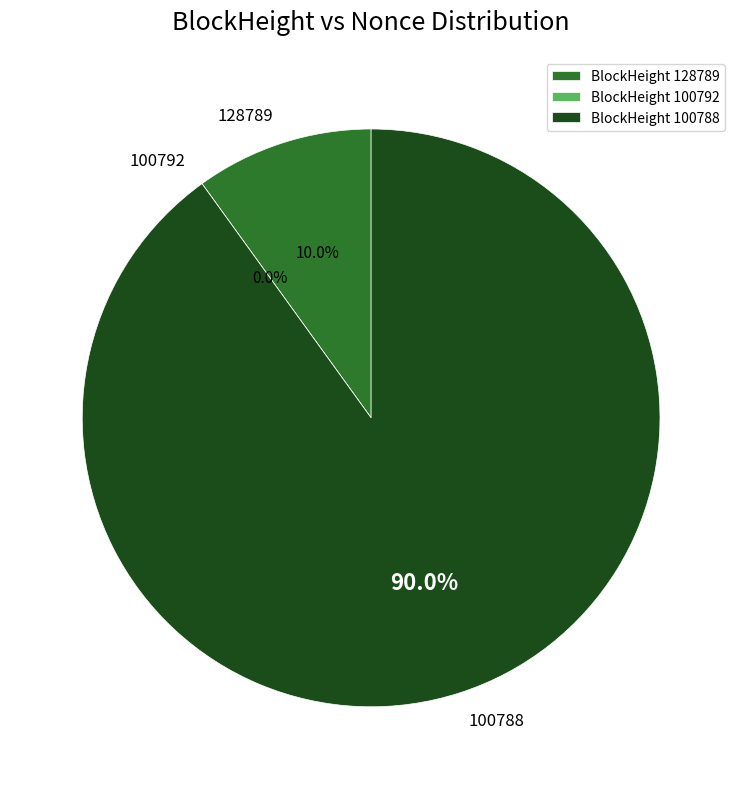

How many segments does this pie chart have?

3